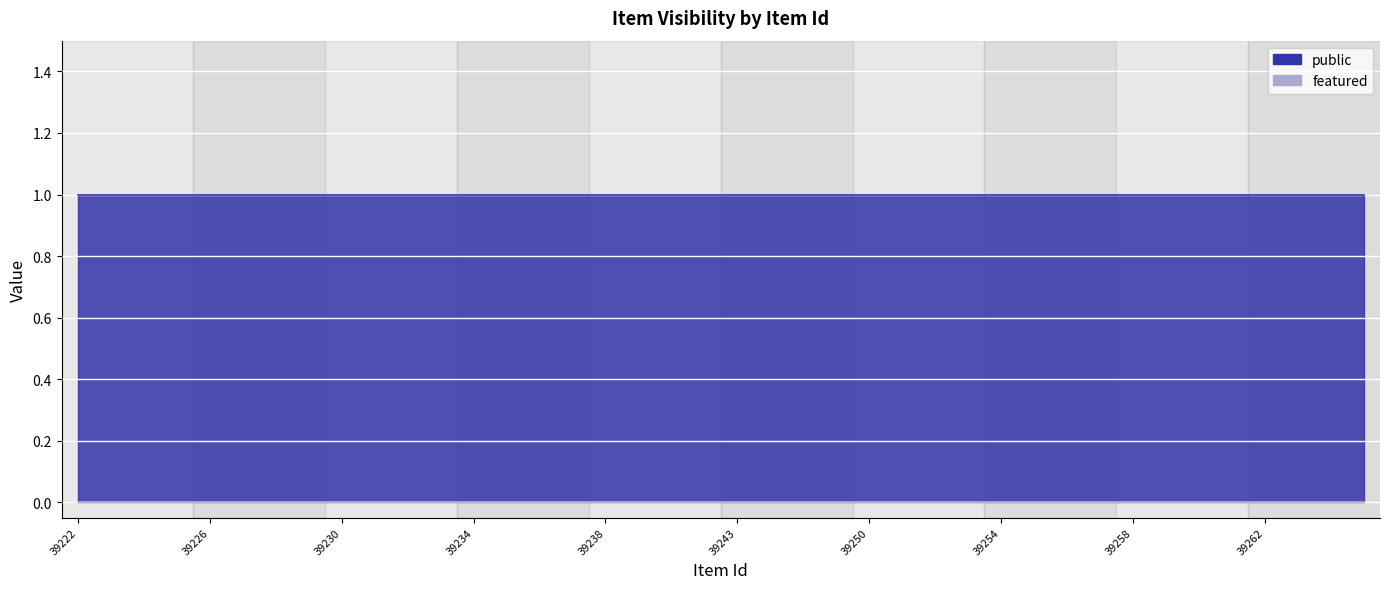

What is the highest value of the public series?

1